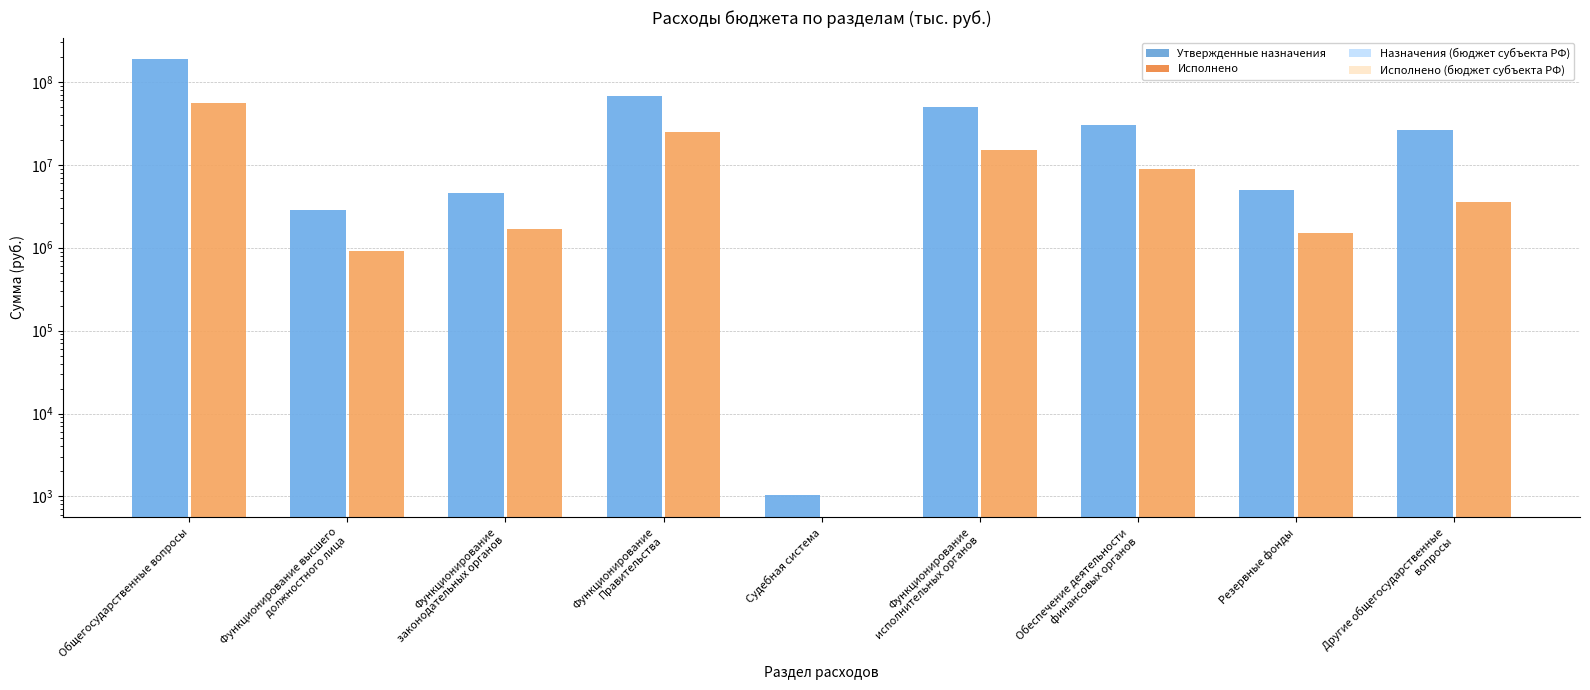

How many groups of bars are there?

9